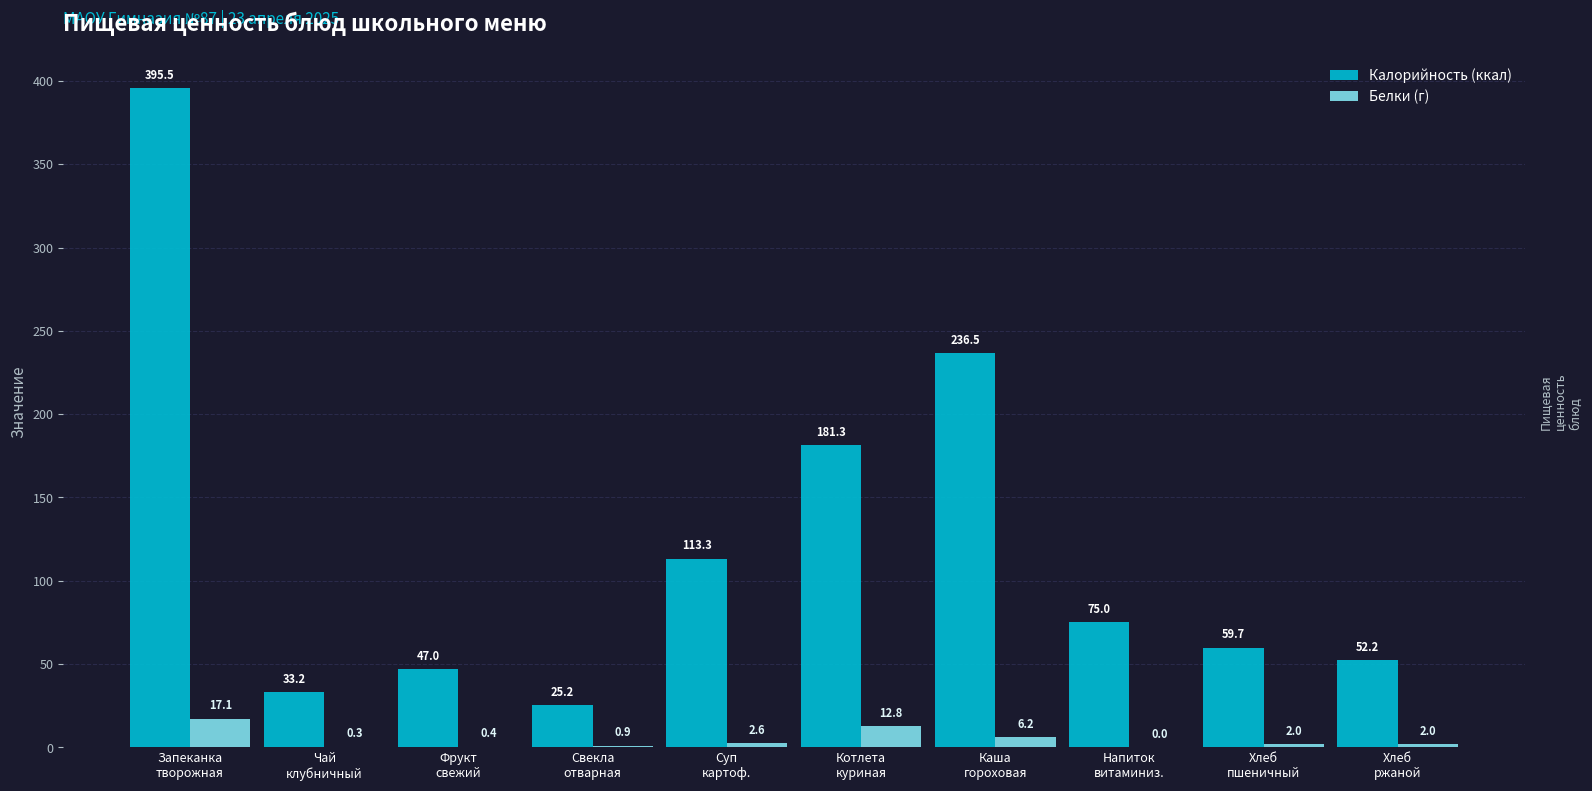

Where does the Белки (г) series first go above 1?

Запеканка
творожная